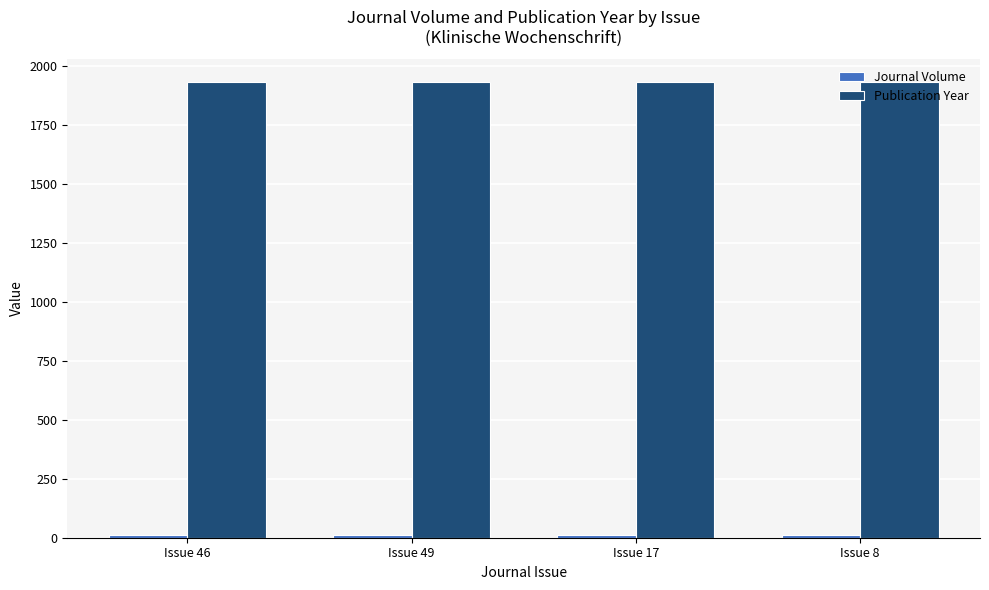

Which series has the largest total across all categories?

Publication Year